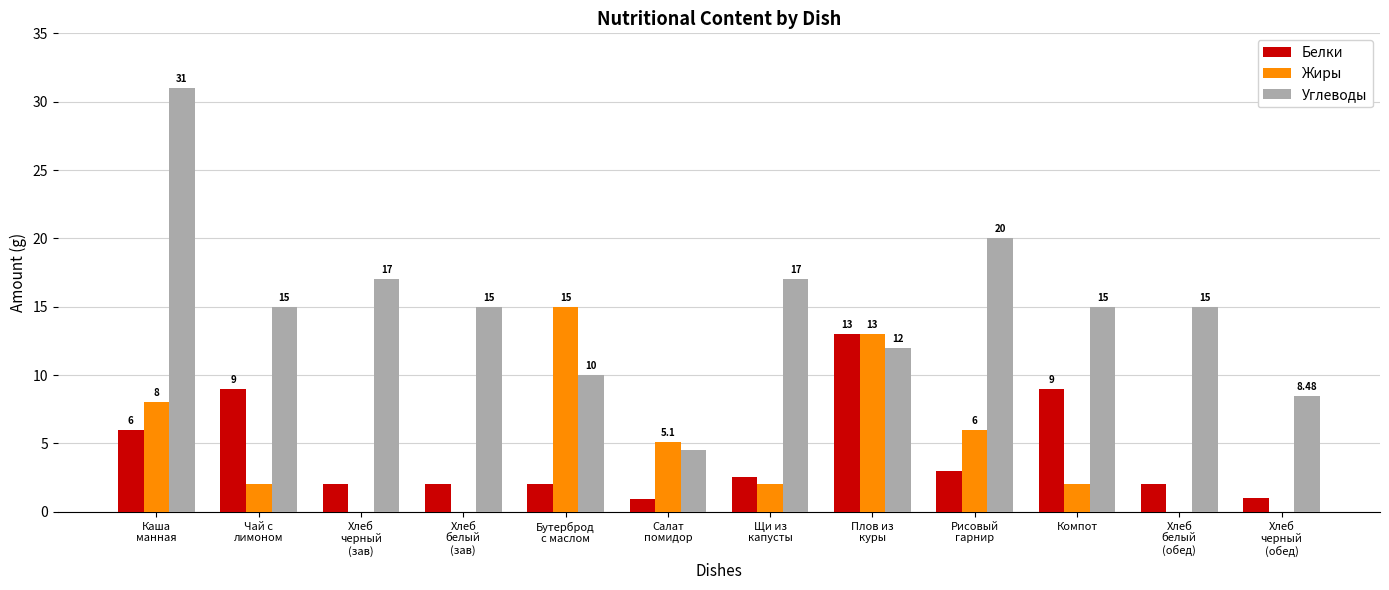

Which series has the largest total across all categories?

Углеводы